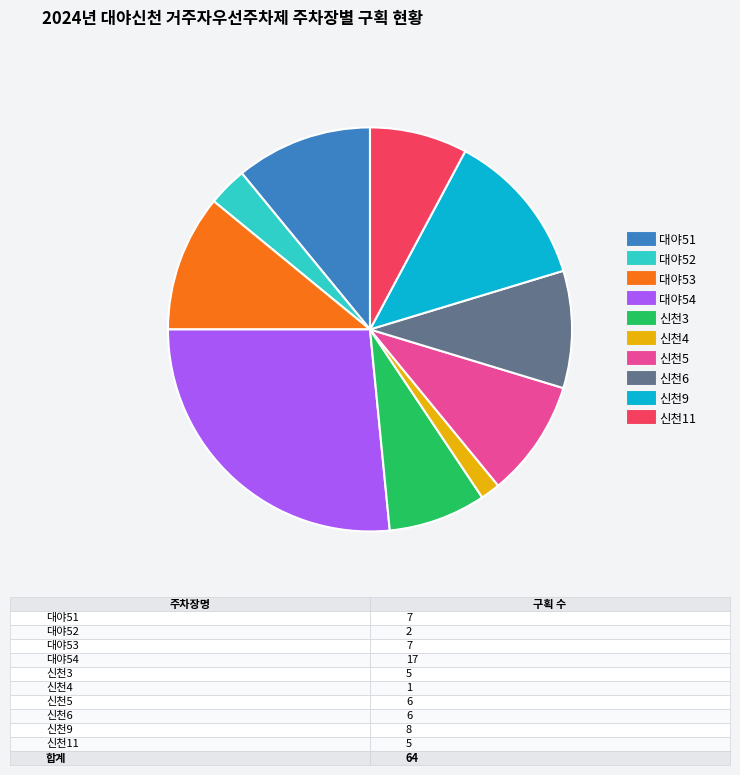

Is the sum of 대야53 and 신천9 greater than half?

No